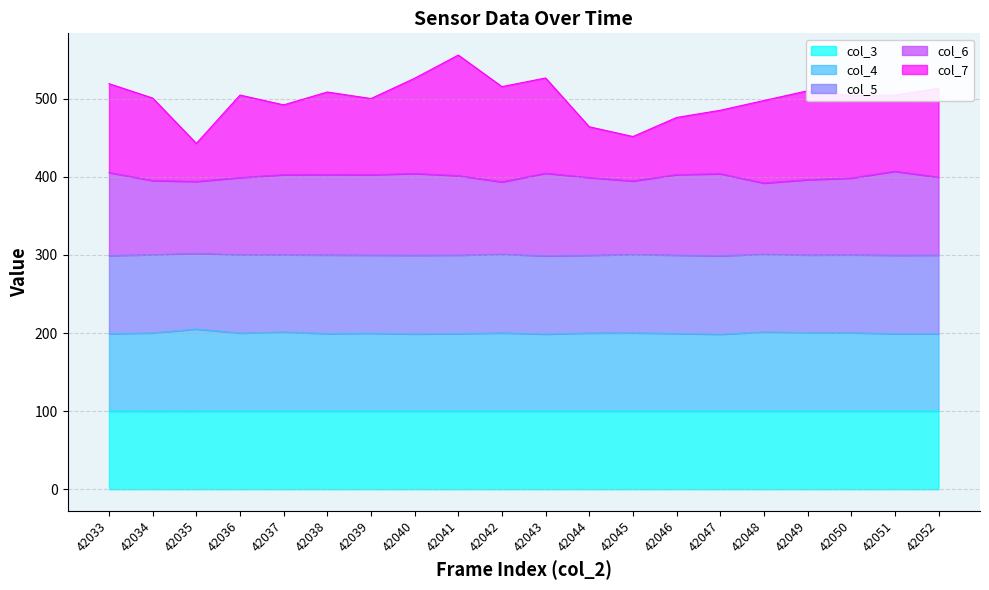

Between 42035 and 42047, which is larger?

42047